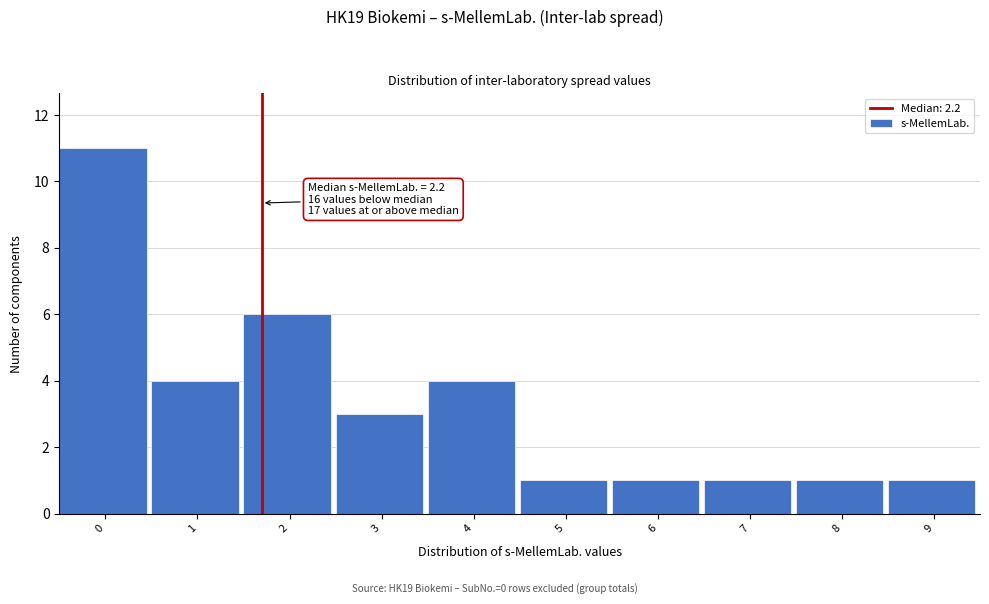

Reading left to right, list all the values displayed in this chart.

11	4	6	3	4	1	1	1	1	1